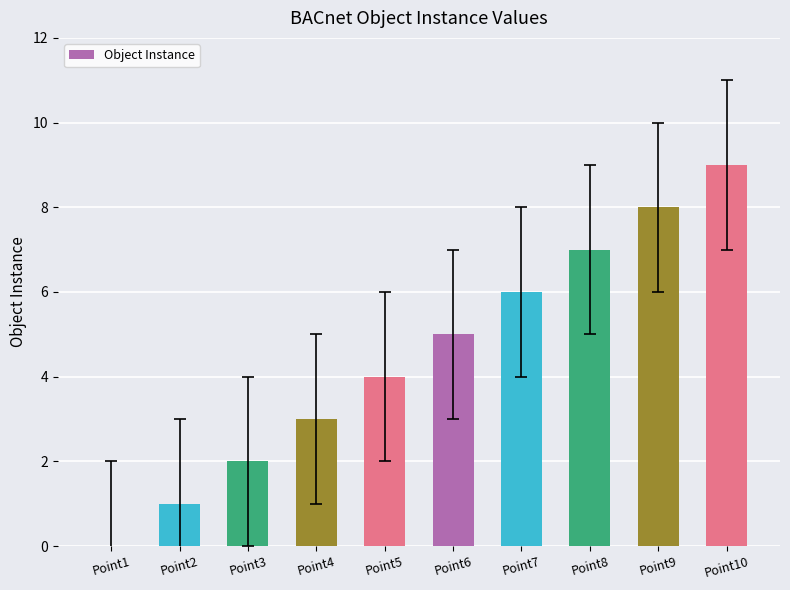

What is the difference between the values at Point4 and Point9?

5